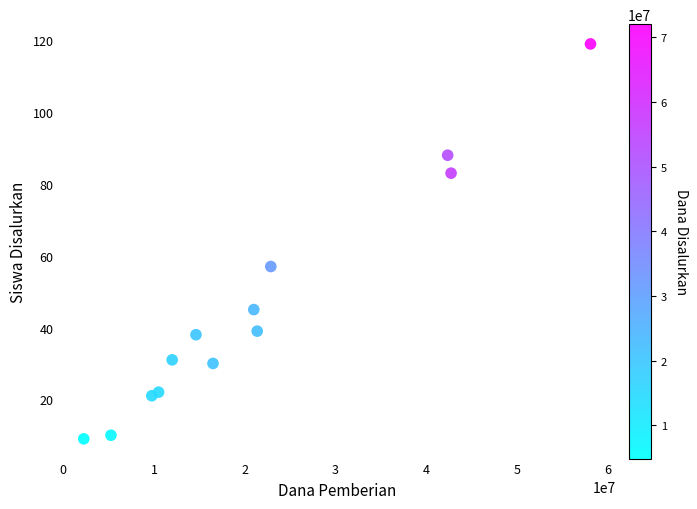

What is the range of Y values (max minus min)?

110